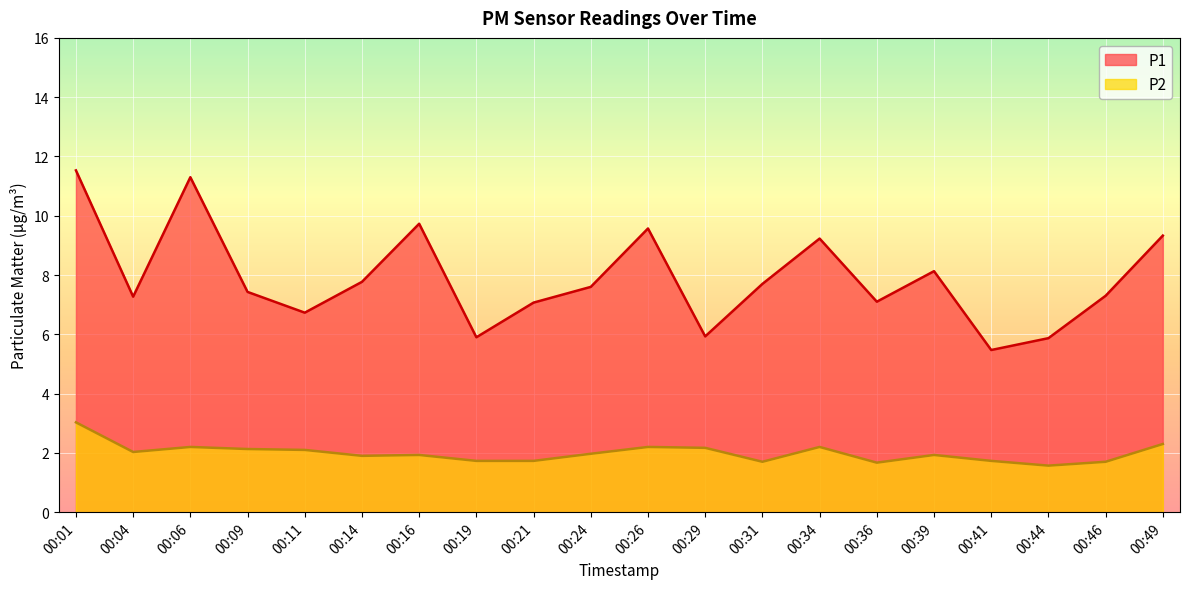

What are all the series names shown in the legend?

P1, P2